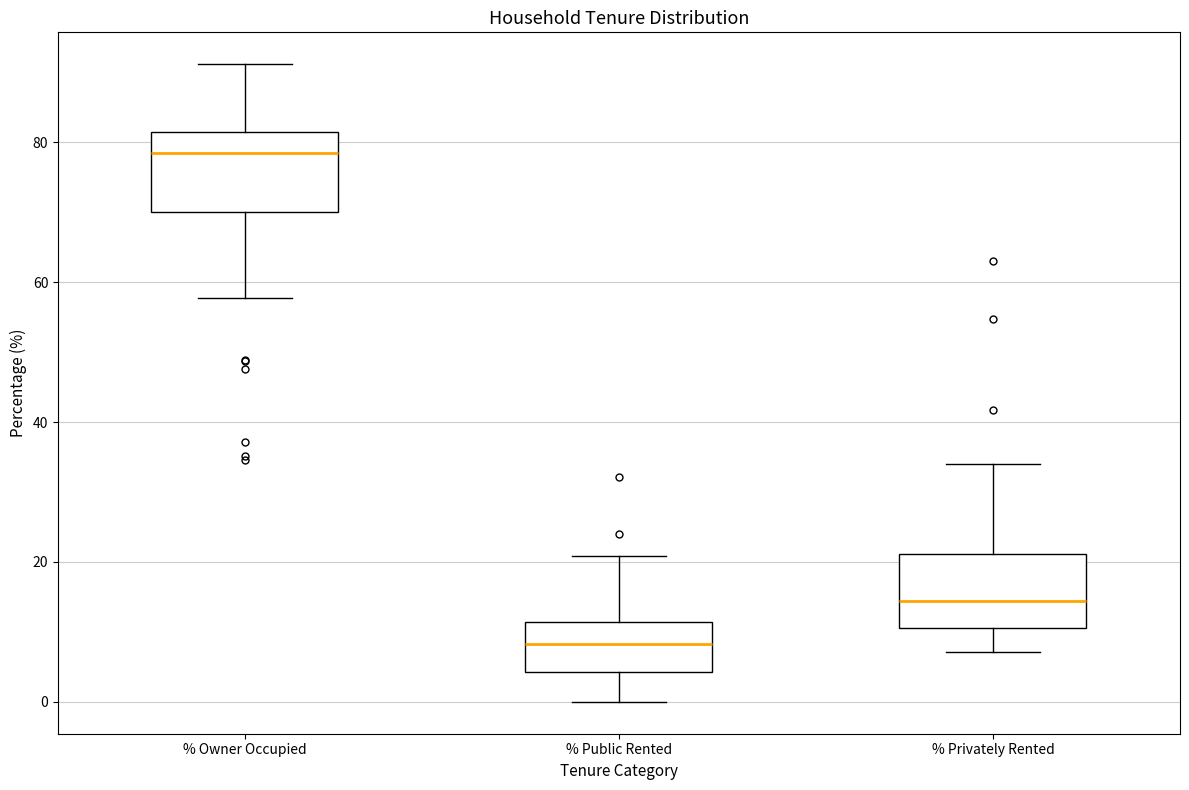

Which box's median line is the lowest?

% Public Rented